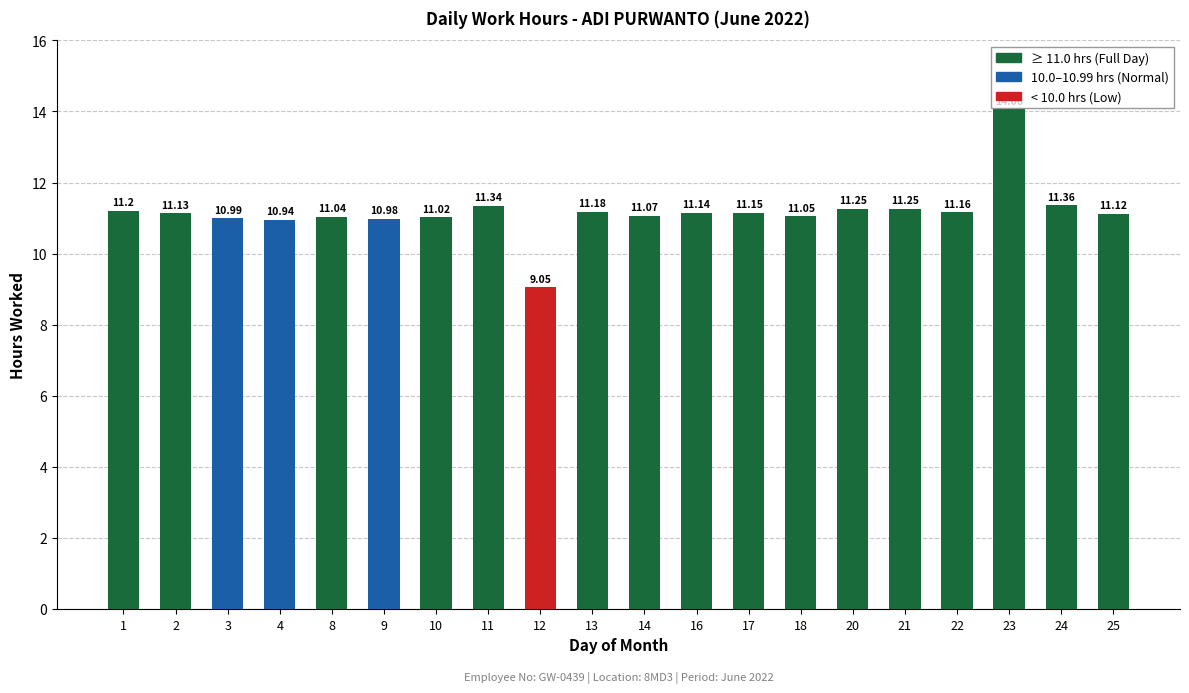

What is the sum of all values?

223.5